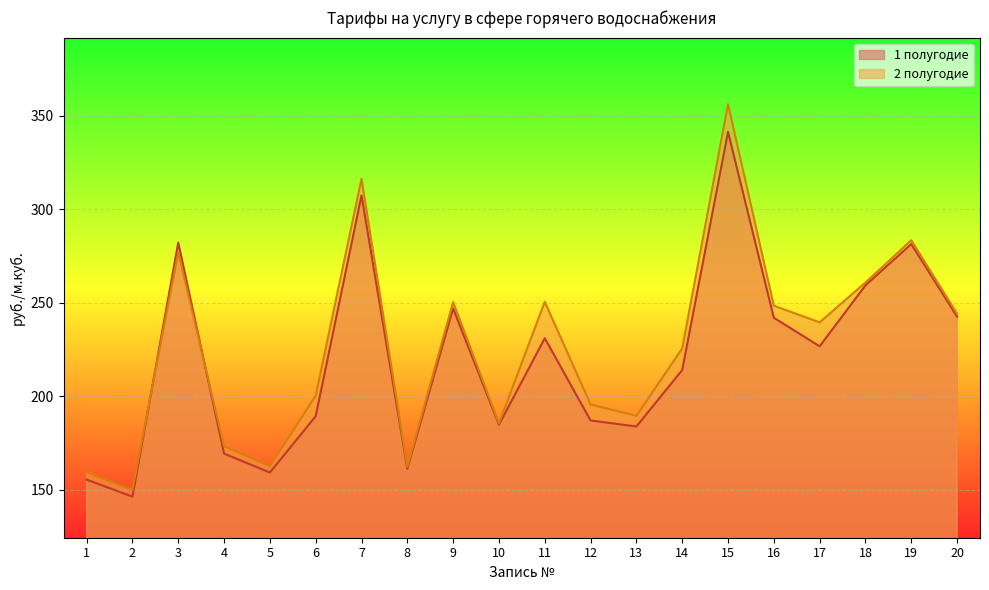

After their last crossing, which series has the higher values: 1 полугодие or 2 полугодие?

2 полугодие